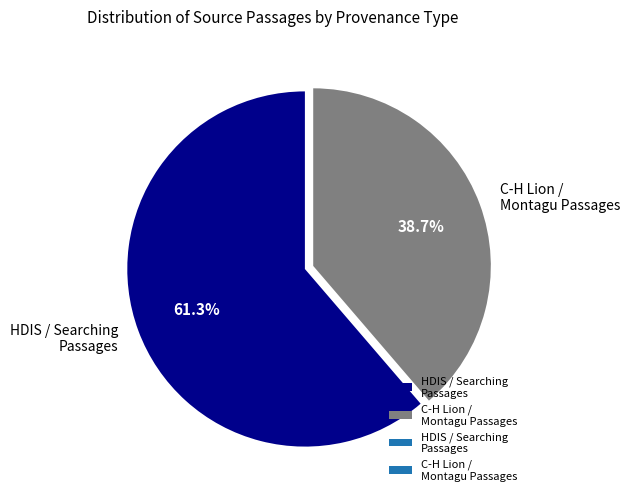

How many slices are in this pie chart?

2